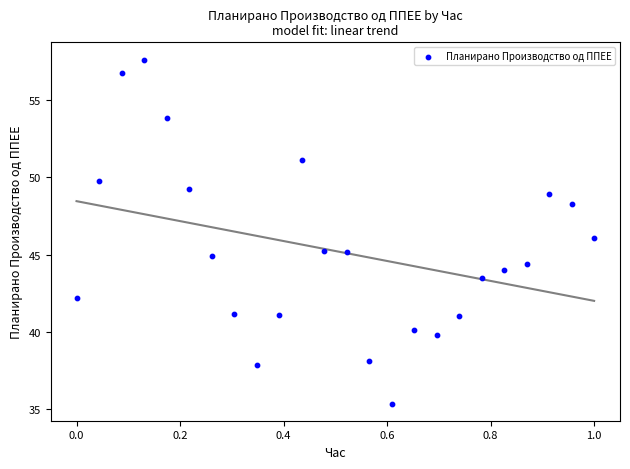

What is the range of X values (max minus min)?

1.0